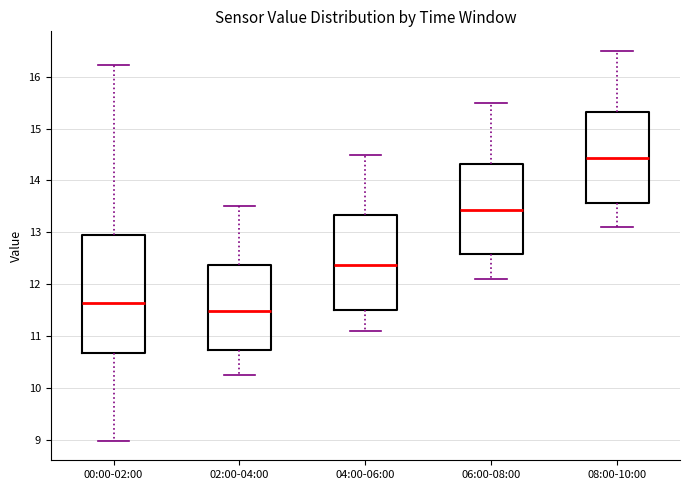

Where is the lower edge of the box for 02:00-04:00 on the y-axis? The values are not printed on the chart, so give them approximately, as read against the axis.

10.7